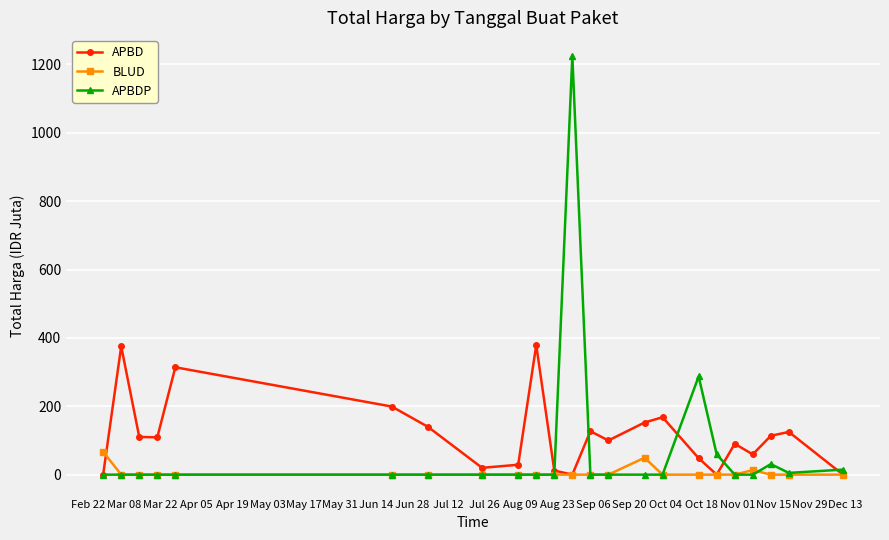

How many values in the APBD series exceed 109?

12